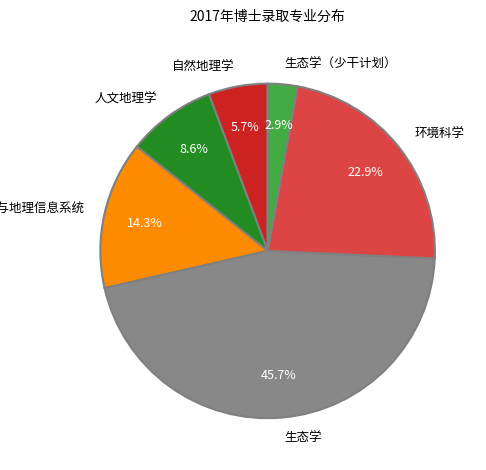

How many slices are in this pie chart?

6